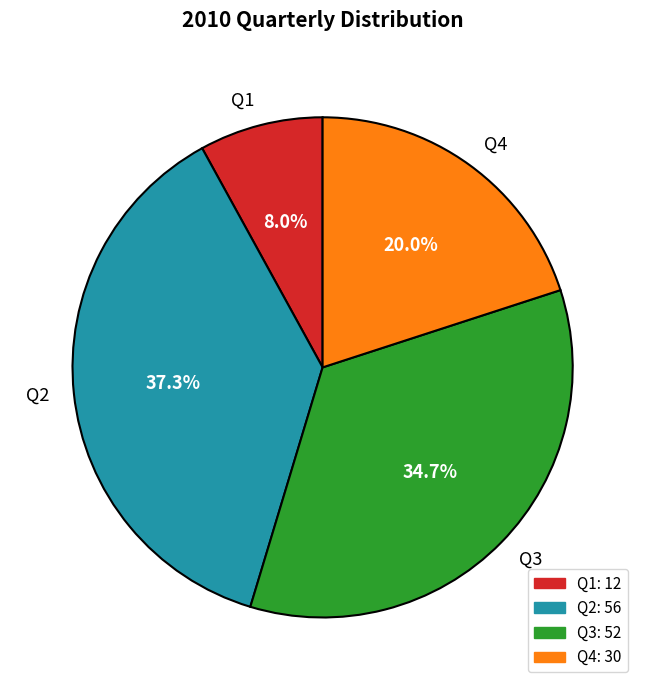

What portion of the pie excludes Q4?

80.0%